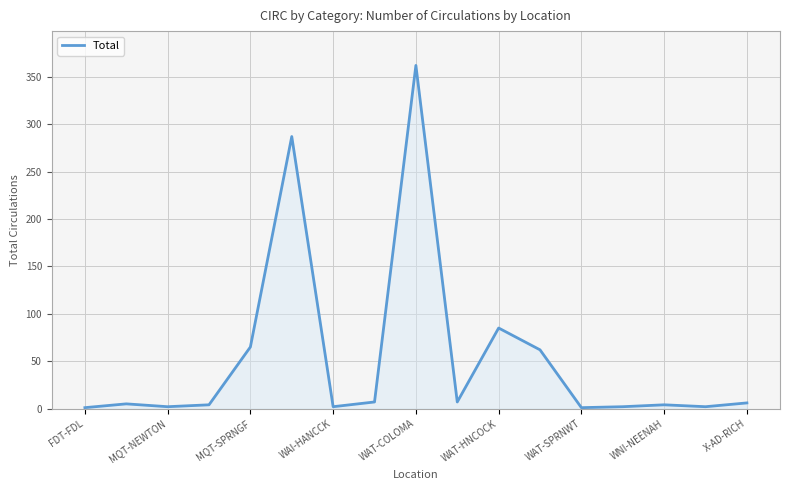

What is the maximum value shown in the chart?

362